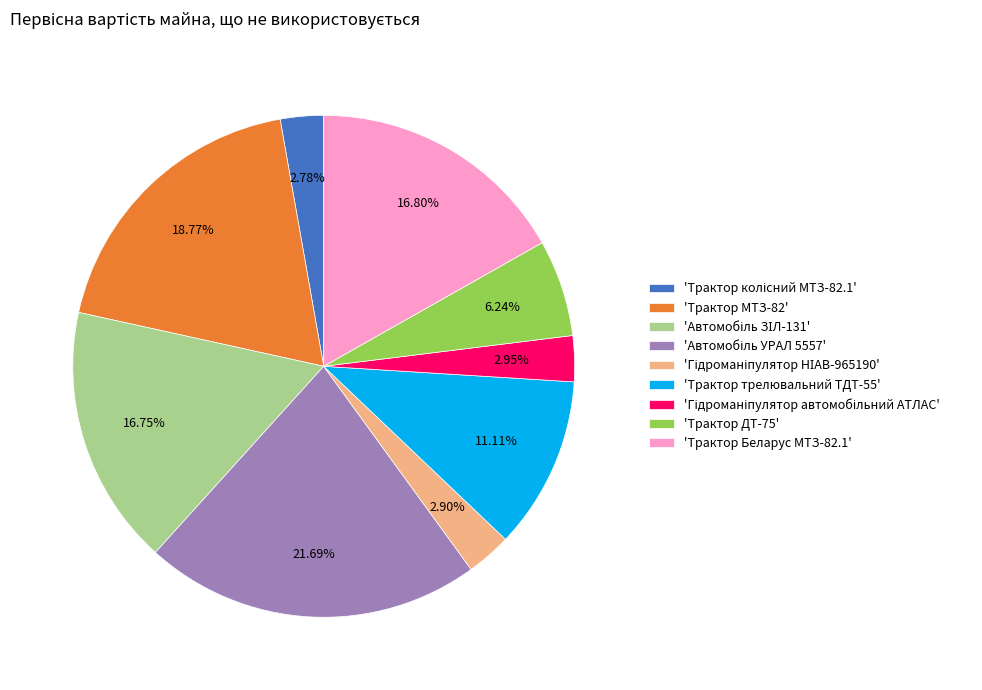

Does any single category account for the majority?

No